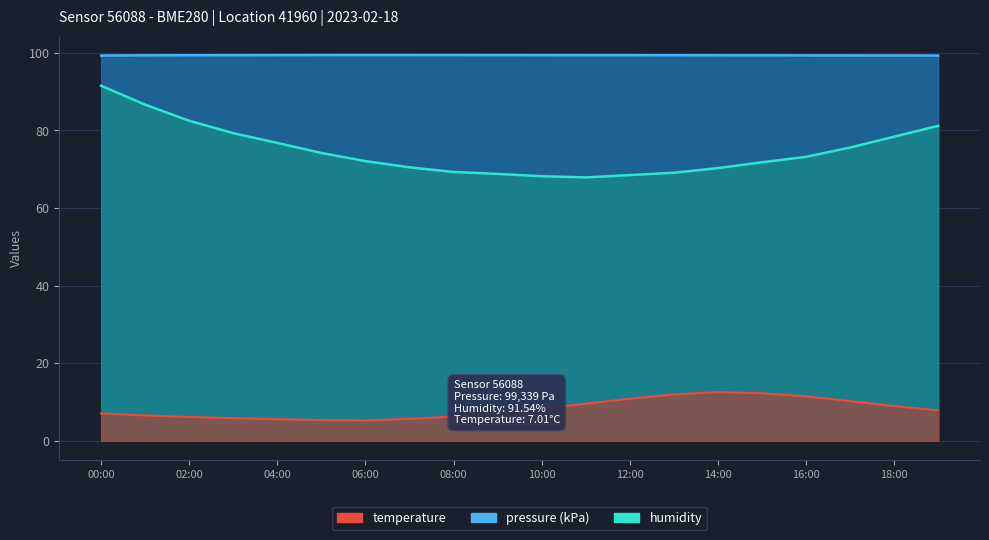

Does the chart display data point markers on the line(s)?

No